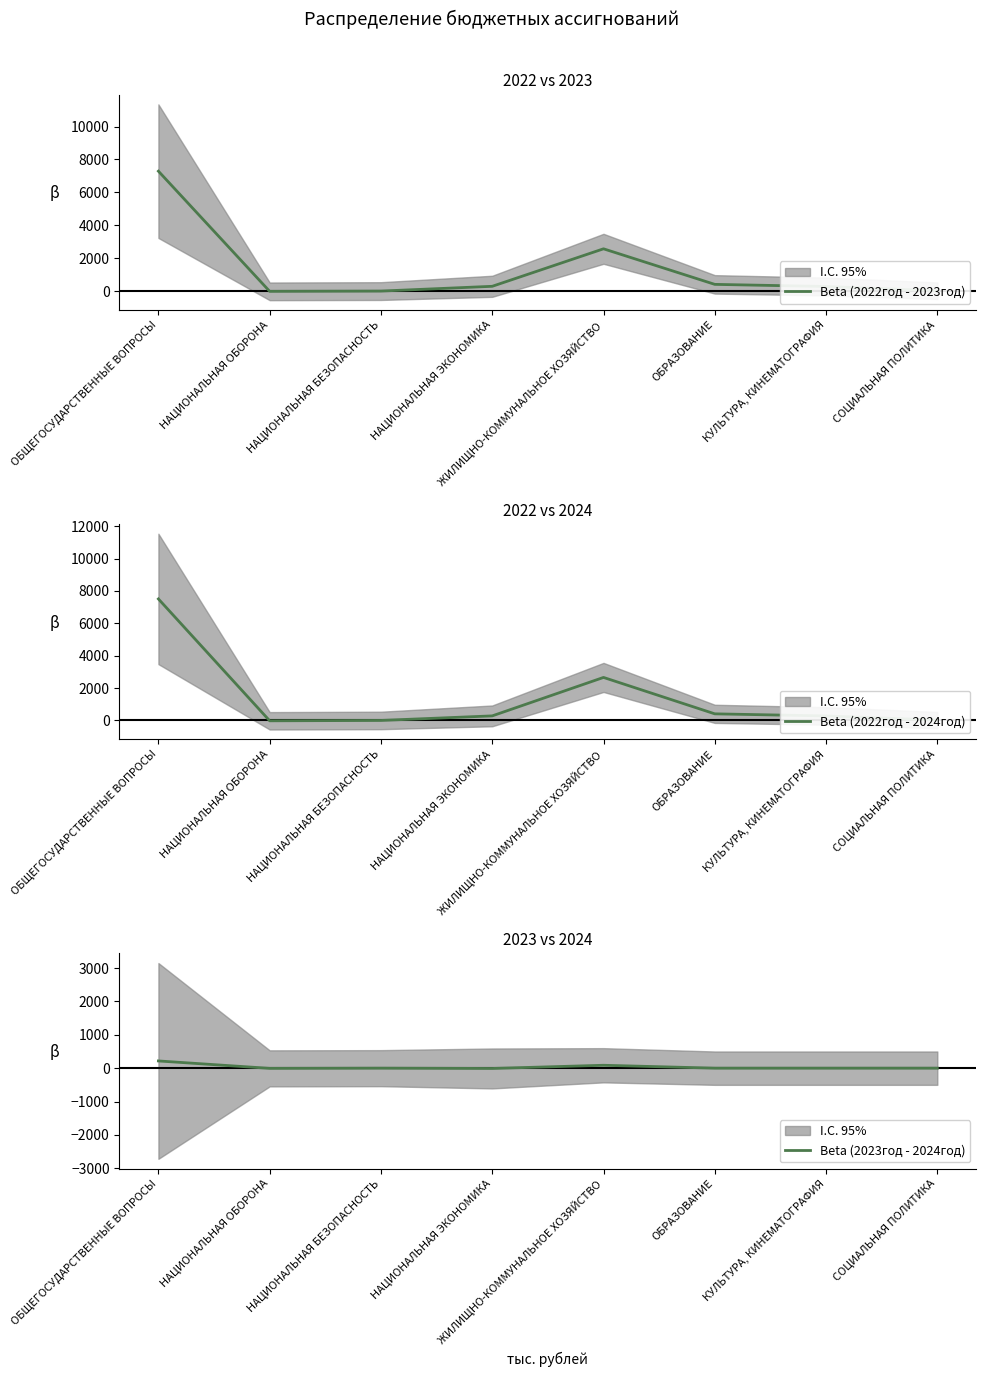

Where is Beta (2023год - 2024год) nearest to the value 103?

ЖИЛИЩНО-КОММУНАЛЬНОЕ ХОЗЯЙСТВО